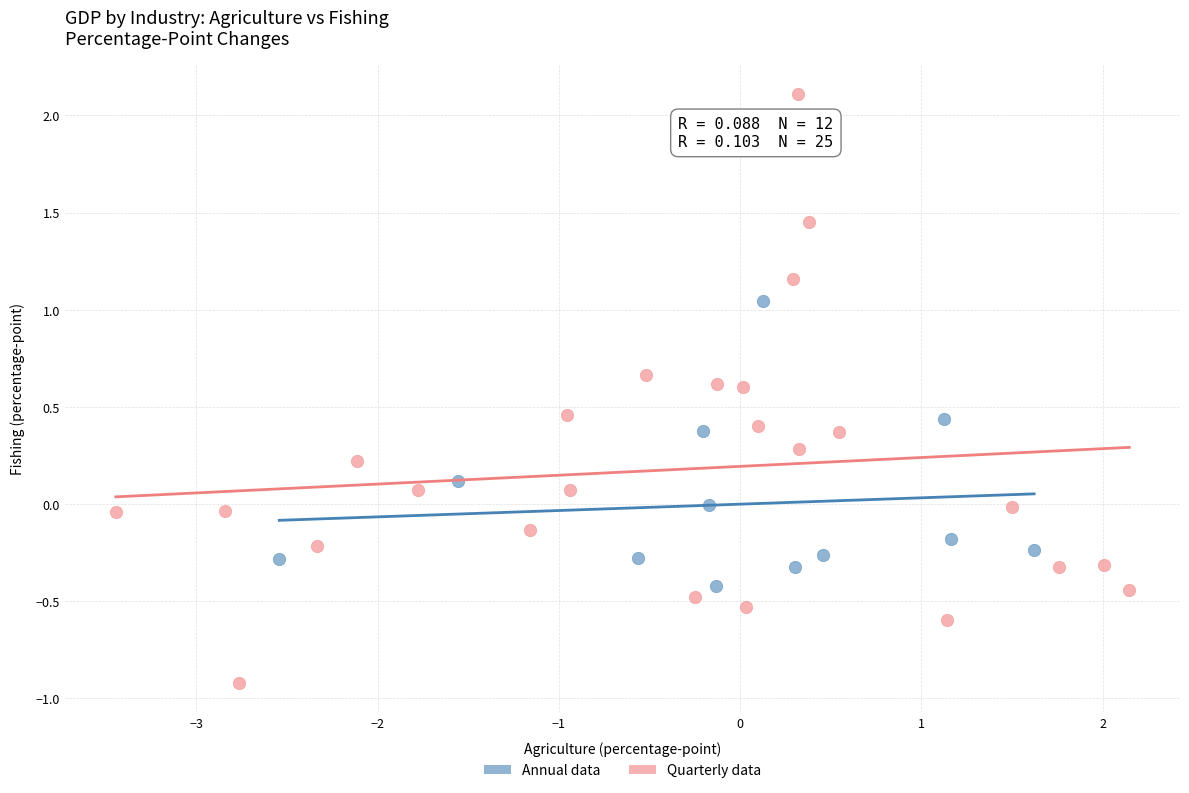

Which series contains the highest Y value?

Quarterly data